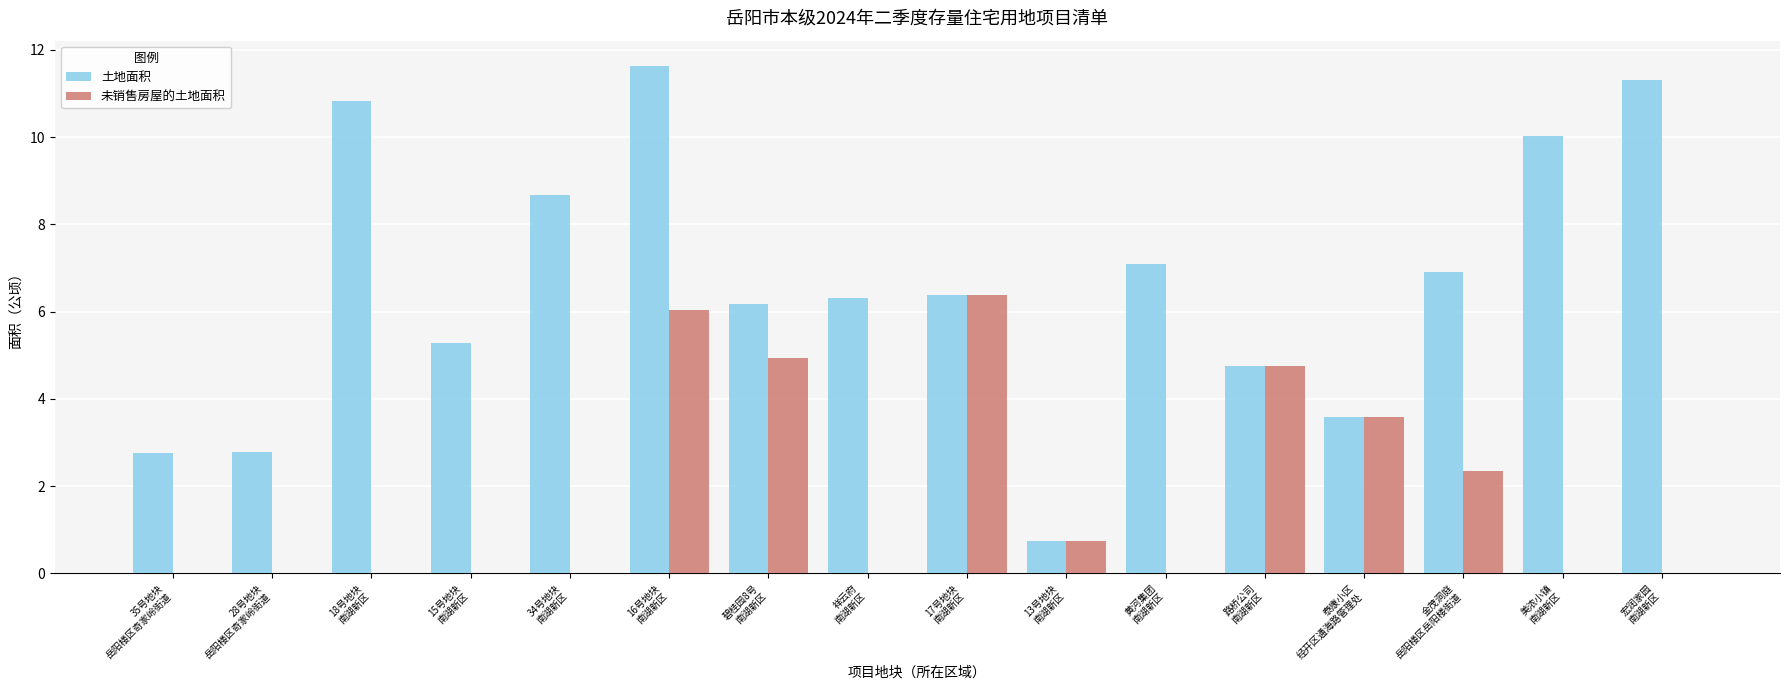

Between 碧桂园8号
南湖新区 and 金茂洞庭
岳阳楼区岳阳楼街道, which series saw the biggest shift?

未销售房屋的土地面积